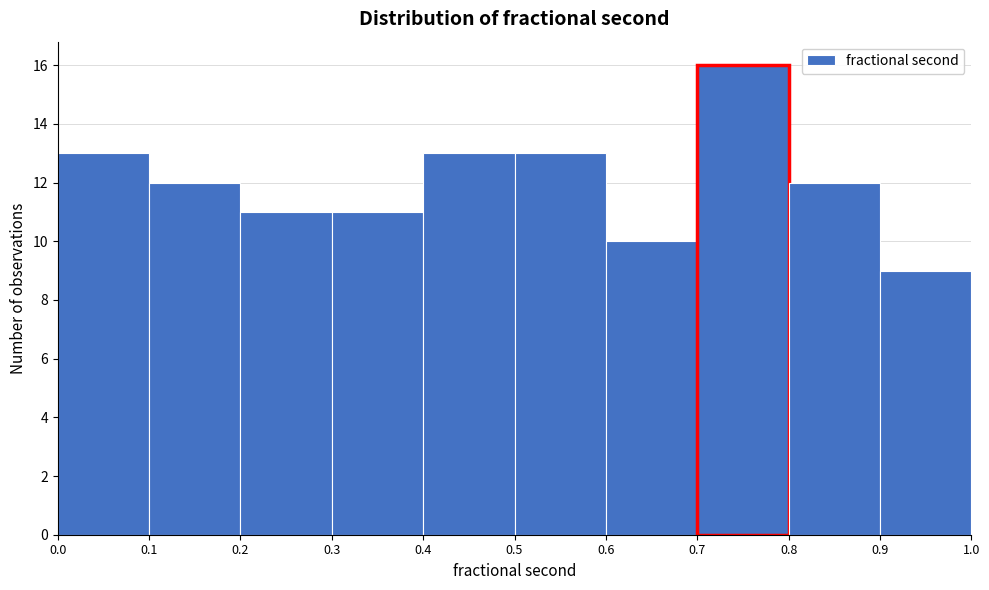

How tall is the bar that spans 0.5 to 0.6 on the x-axis? The values are not printed on the chart, so give them approximately, as read against the axis.

13